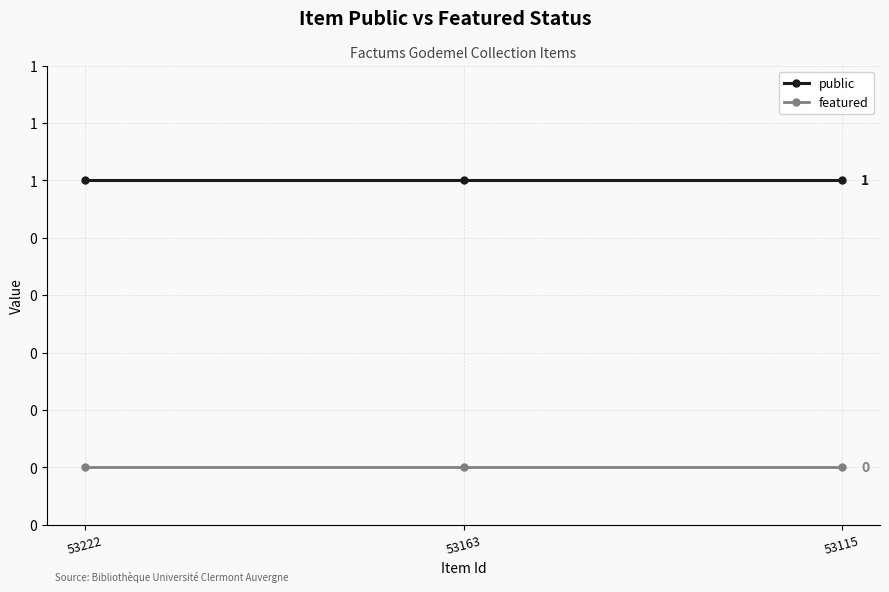

What is the average value of the public series?

1